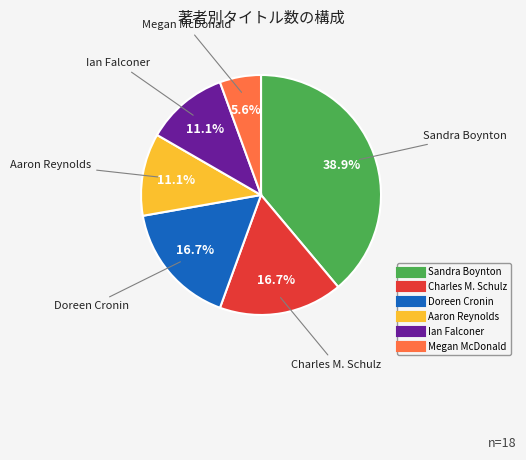

What percentage is the Charles M. Schulz slice, to the nearest percent?

17%